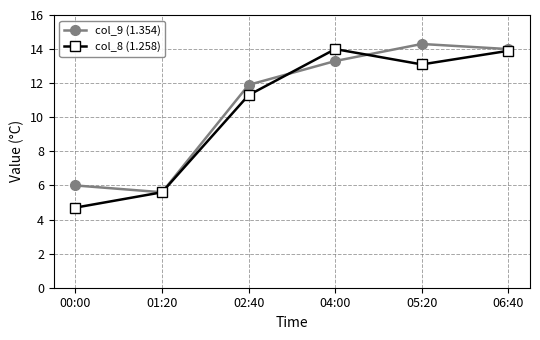

What are all the series names shown in the legend?

col_9 (1.354), col_8 (1.258)